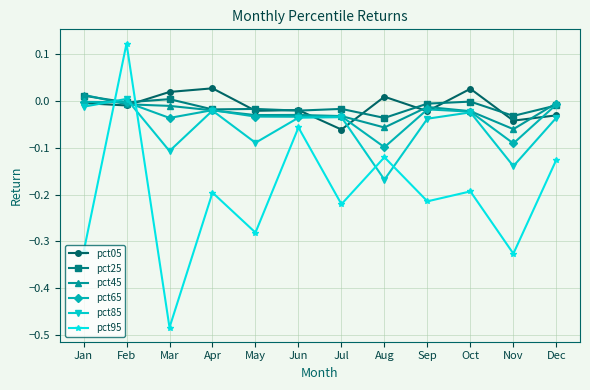

Which category has the highest value in the pct95 series?

Feb